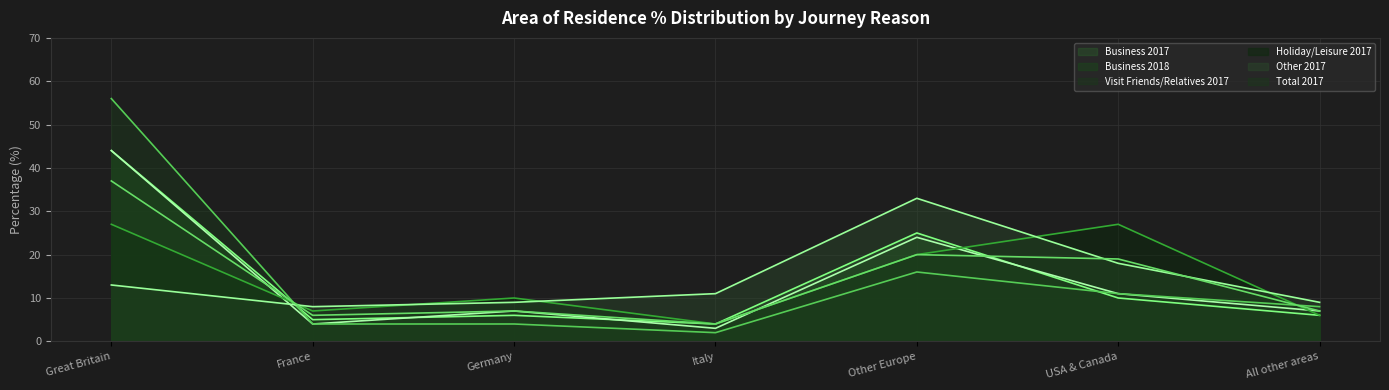

How many lines are shown in the chart?

6